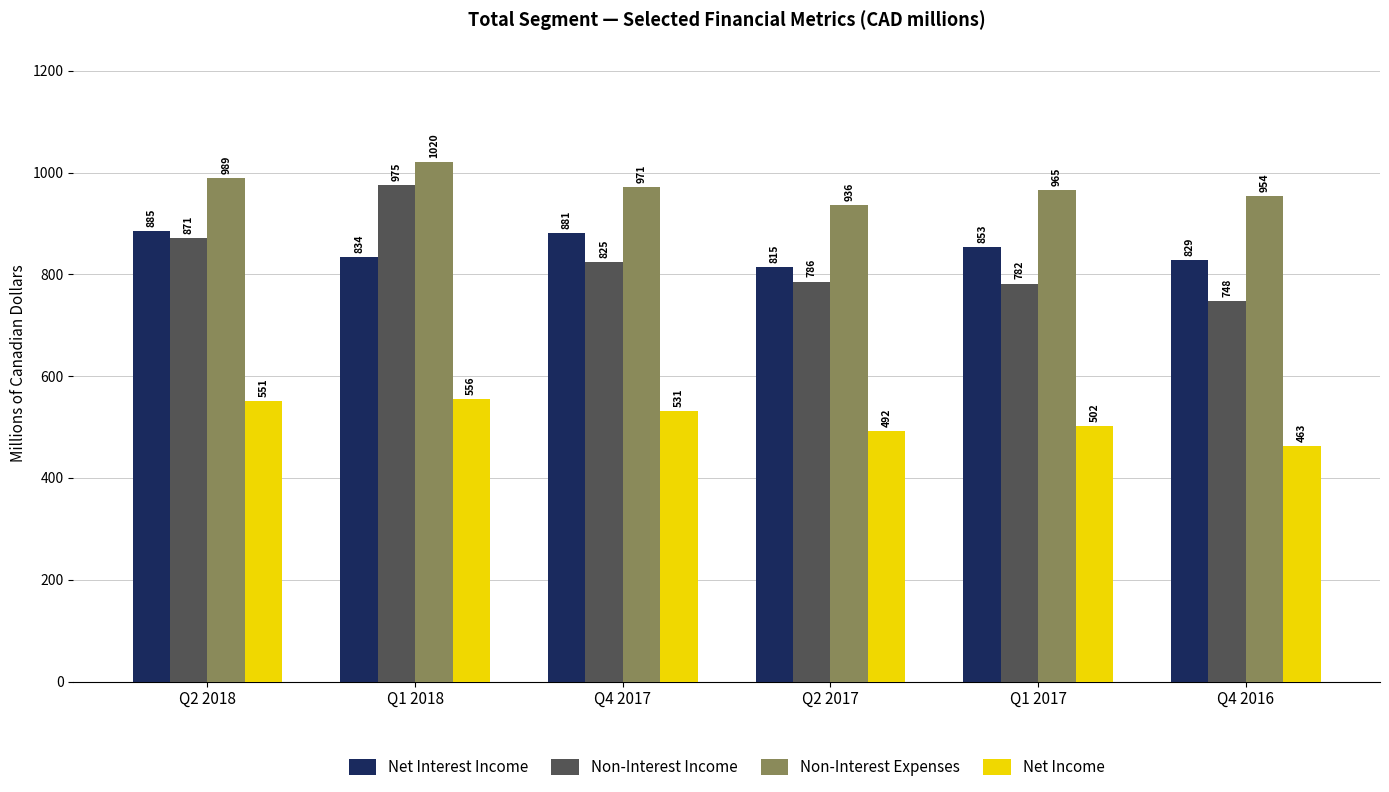

Are the bars grouped side by side (vs. stacked)?

Yes